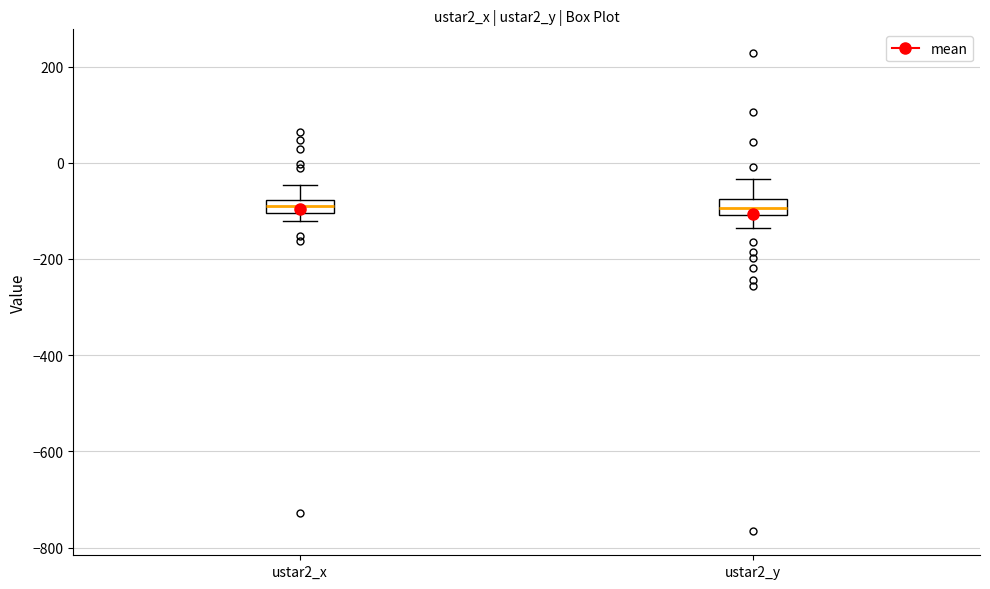

Where does the lower whisker of the box for ustar2_y end on the y-axis? The values are not printed on the chart, so give them approximately, as read against the axis.

-140